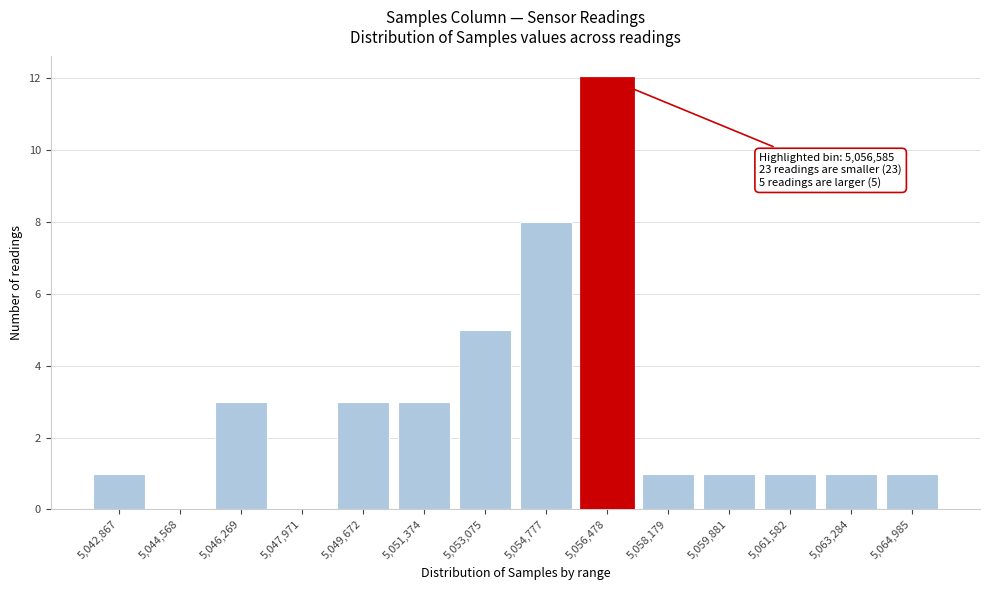

Reading right to left, transcribe all the data shown in this chart.

5,064,985=1	5,063,284=1	5,061,582=1	5,059,881=1	5,058,179=1	5,056,478=12	5,054,777=8	5,053,075=5	5,051,374=3	5,049,672=3	5,047,971=0	5,046,269=3	5,044,568=0	5,042,867=1